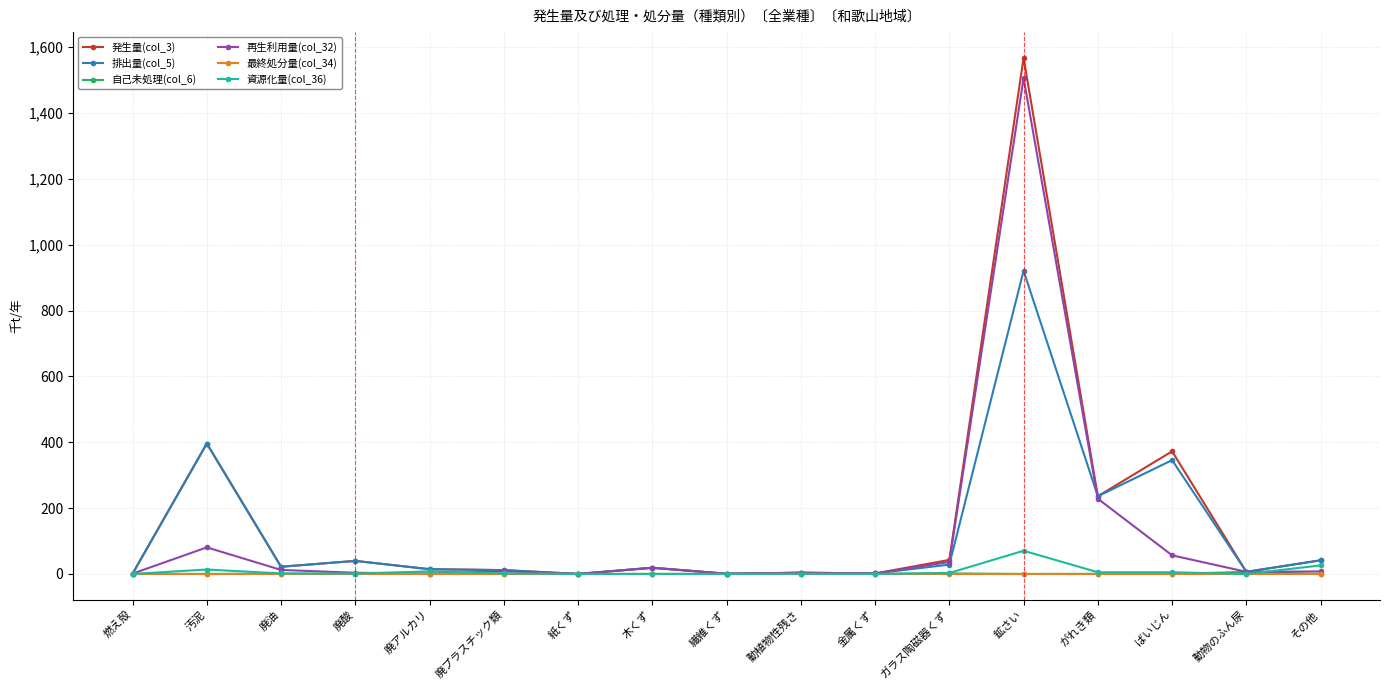

What is the label of the 12th point from the left?

ガラス陶磁器くず